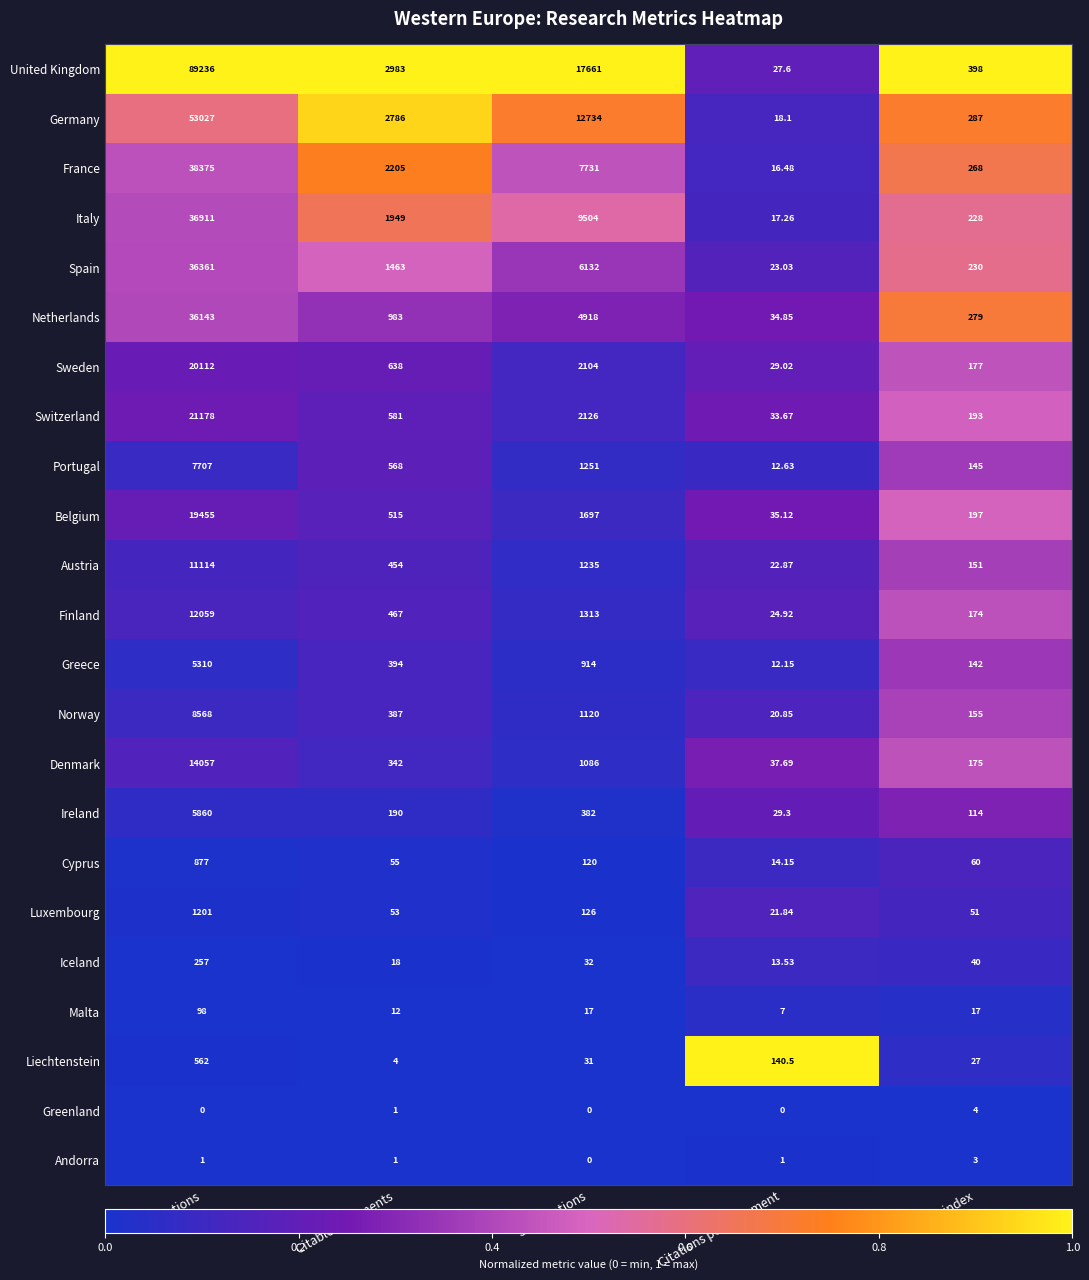

At which category is the sum across all series the highest?

Citations